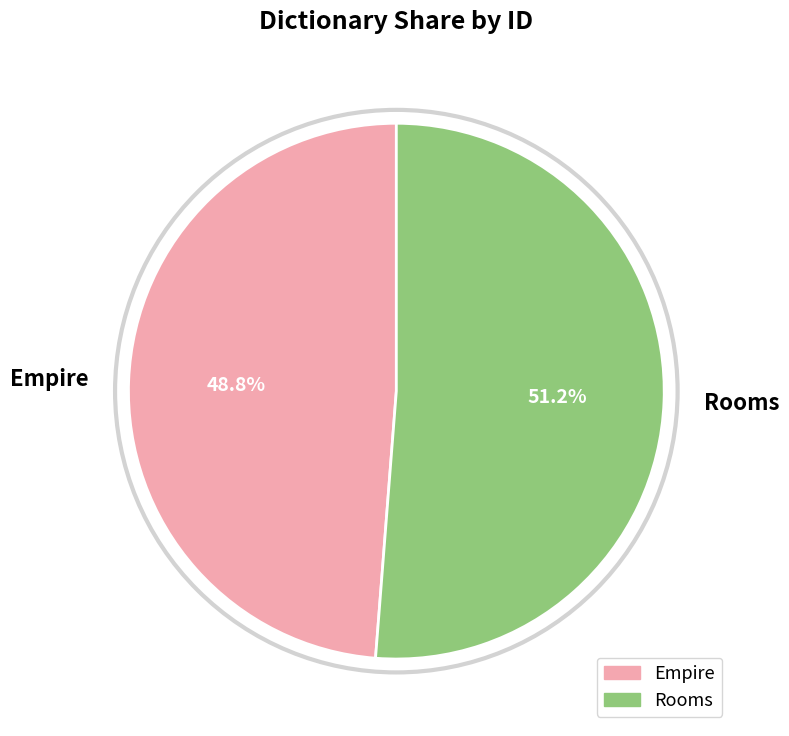

What is the ratio of the value at Empire to the value at Rooms?

1.0